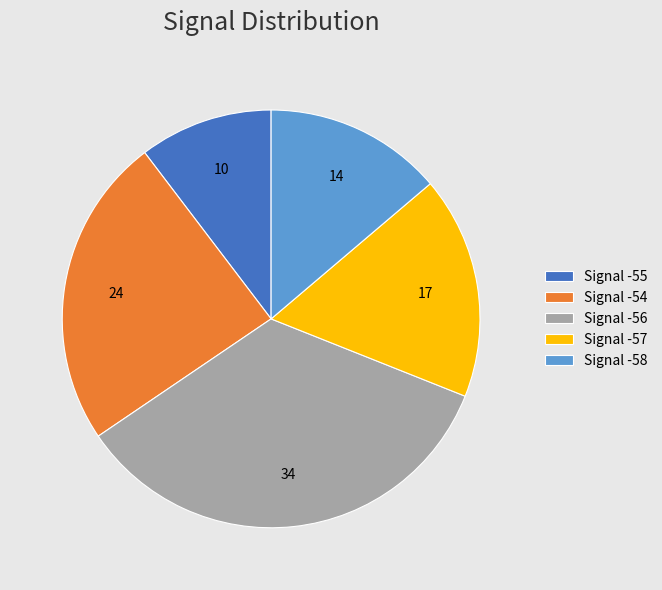

Does any single category account for the majority?

No